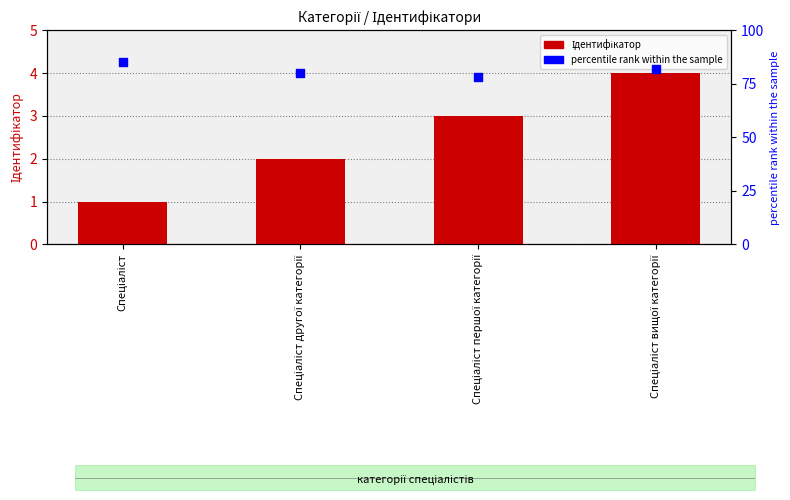

At how many categories does at least one series exceed 20?

4